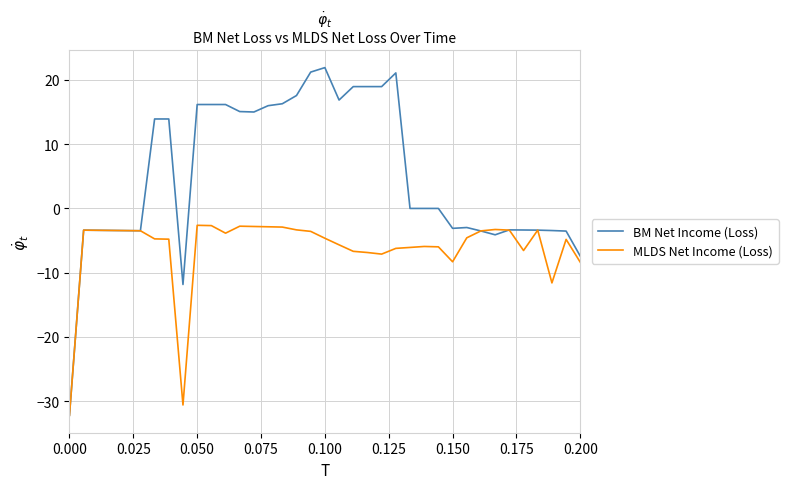

Rank the series by their average value, from lowest to highest.

MLDS Net Income (Loss), BM Net Income (Loss)